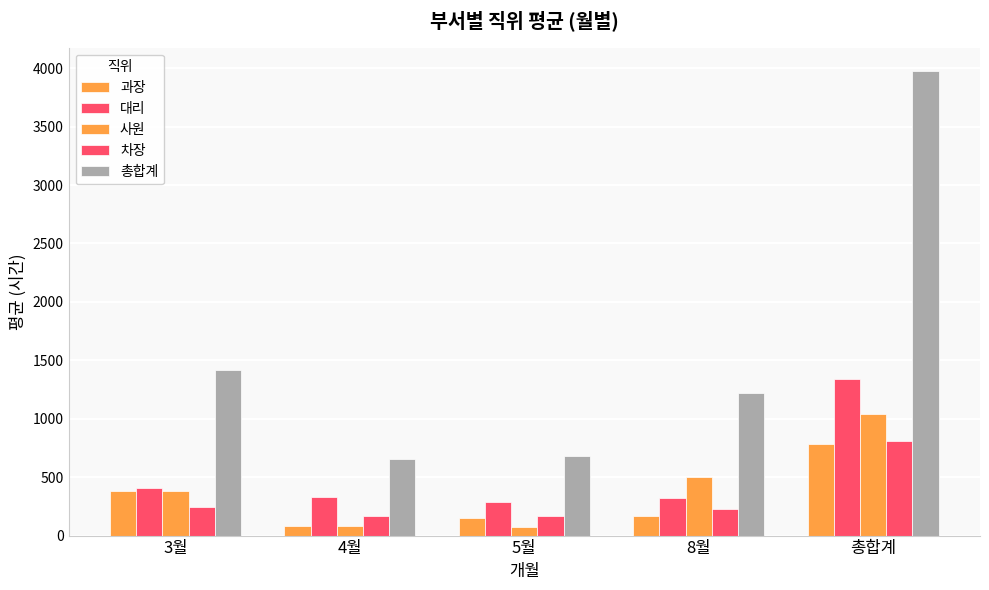

The value of 사원 at 총합계 is 1037.0. True or false?

True